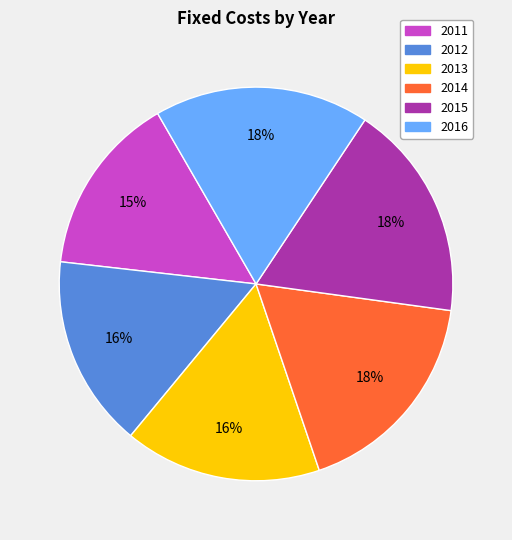

Does any single category account for the majority?

No